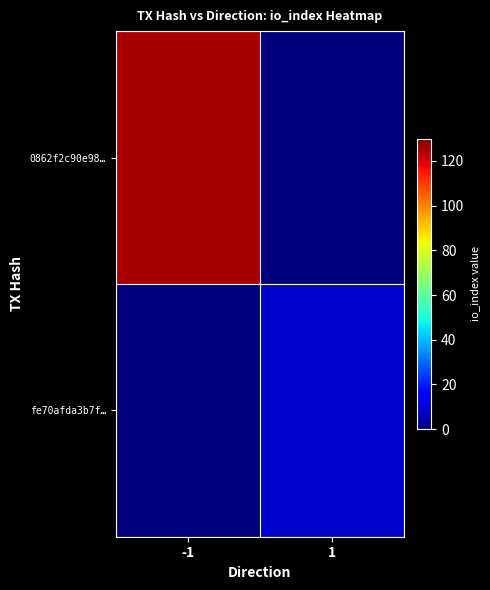

Which series has the largest range (max minus min)?

0862f2c90e98…